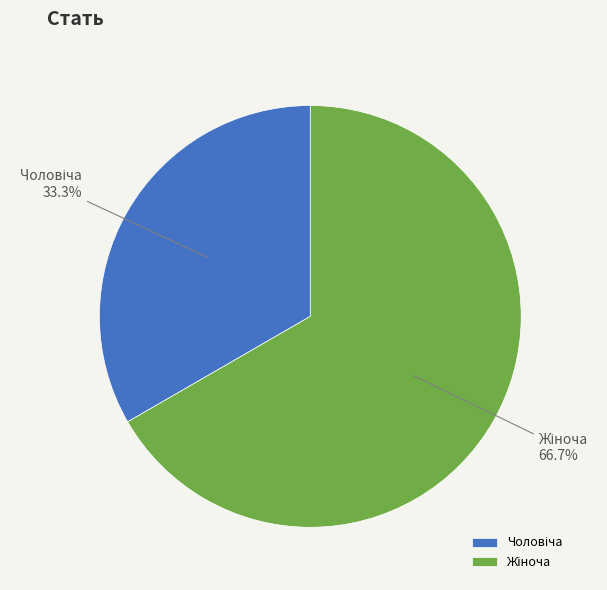

Is there any slice that represents more than half of the pie?

Yes